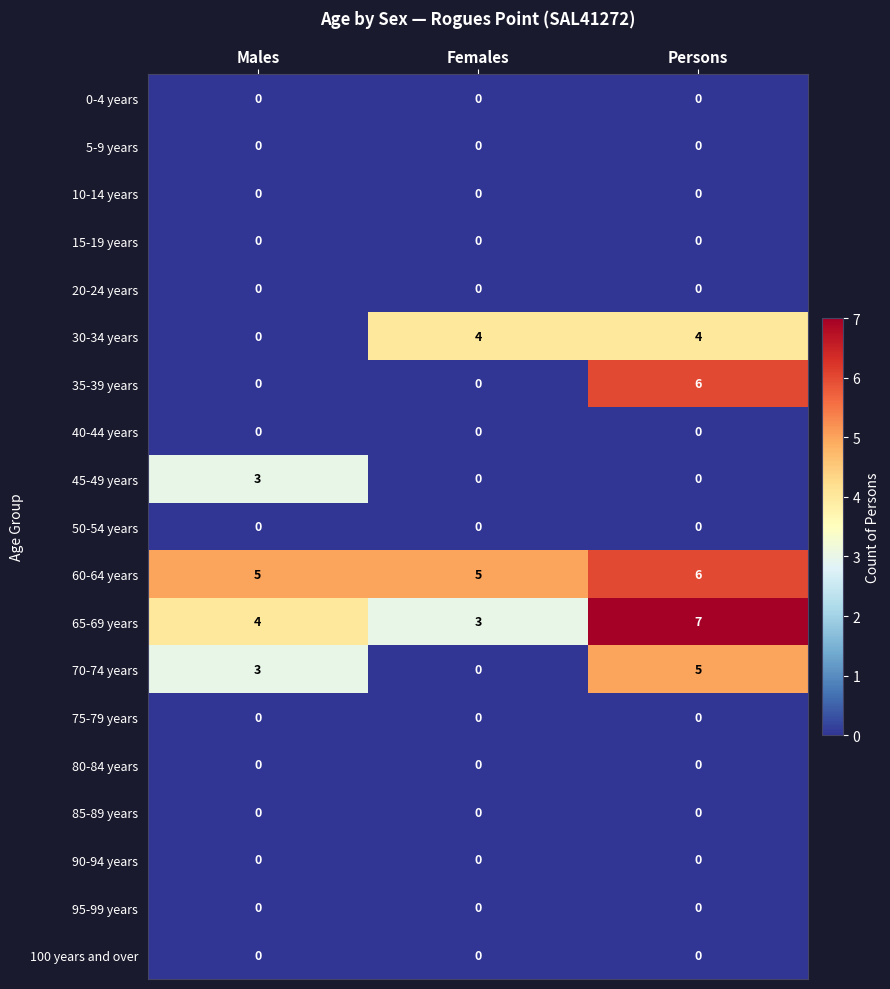

Which series has the largest range (max minus min)?

35-39 years